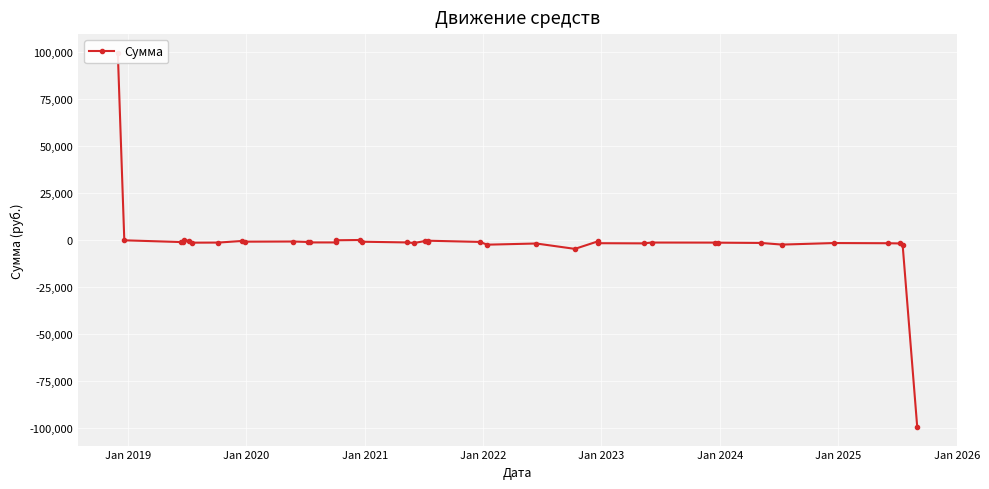

How many values exceed -1464?

19